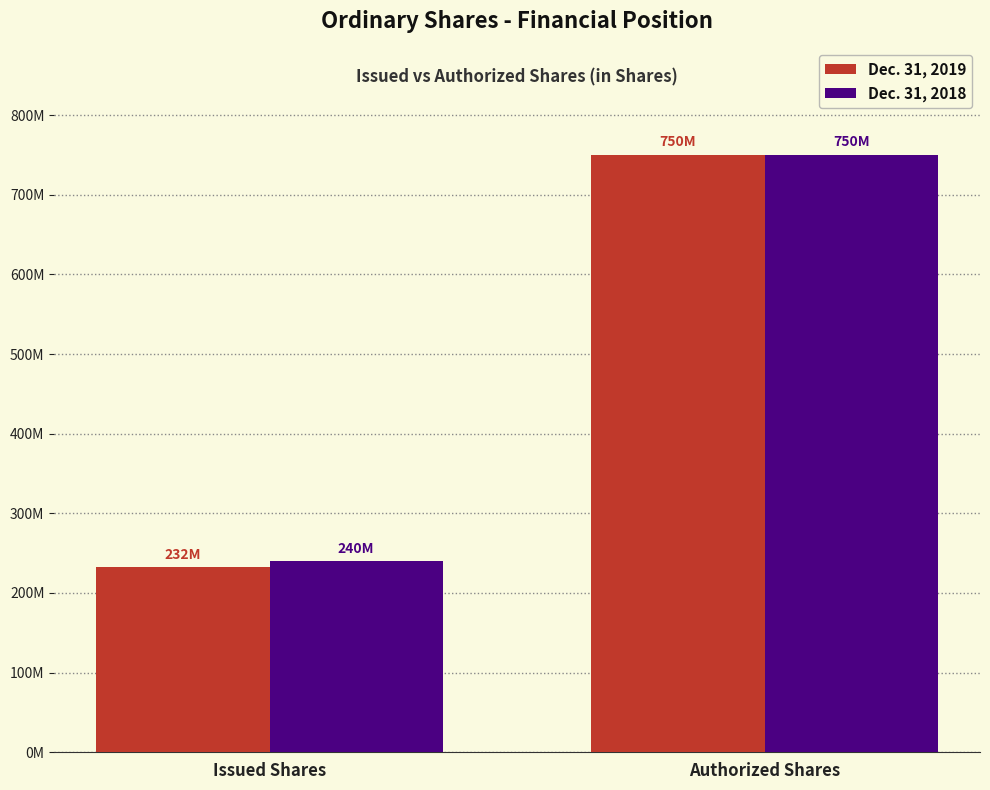

Is it true that Dec. 31, 2018 equals 750000000 at Authorized Shares?

True